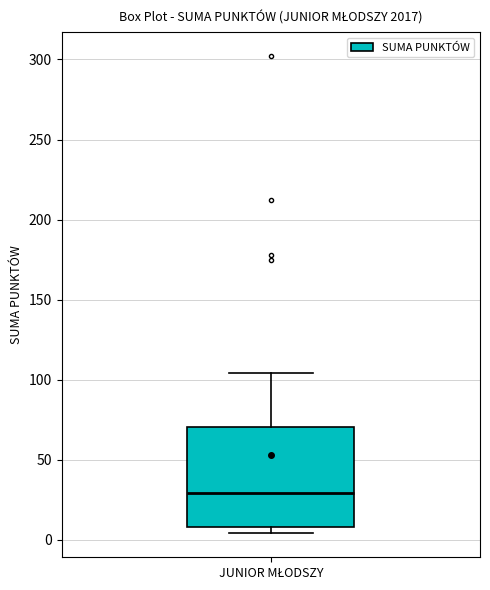

Where does the upper whisker of the box for JUNIOR MŁODSZY end on the y-axis? The values are not printed on the chart, so give them approximately, as read against the axis.

105